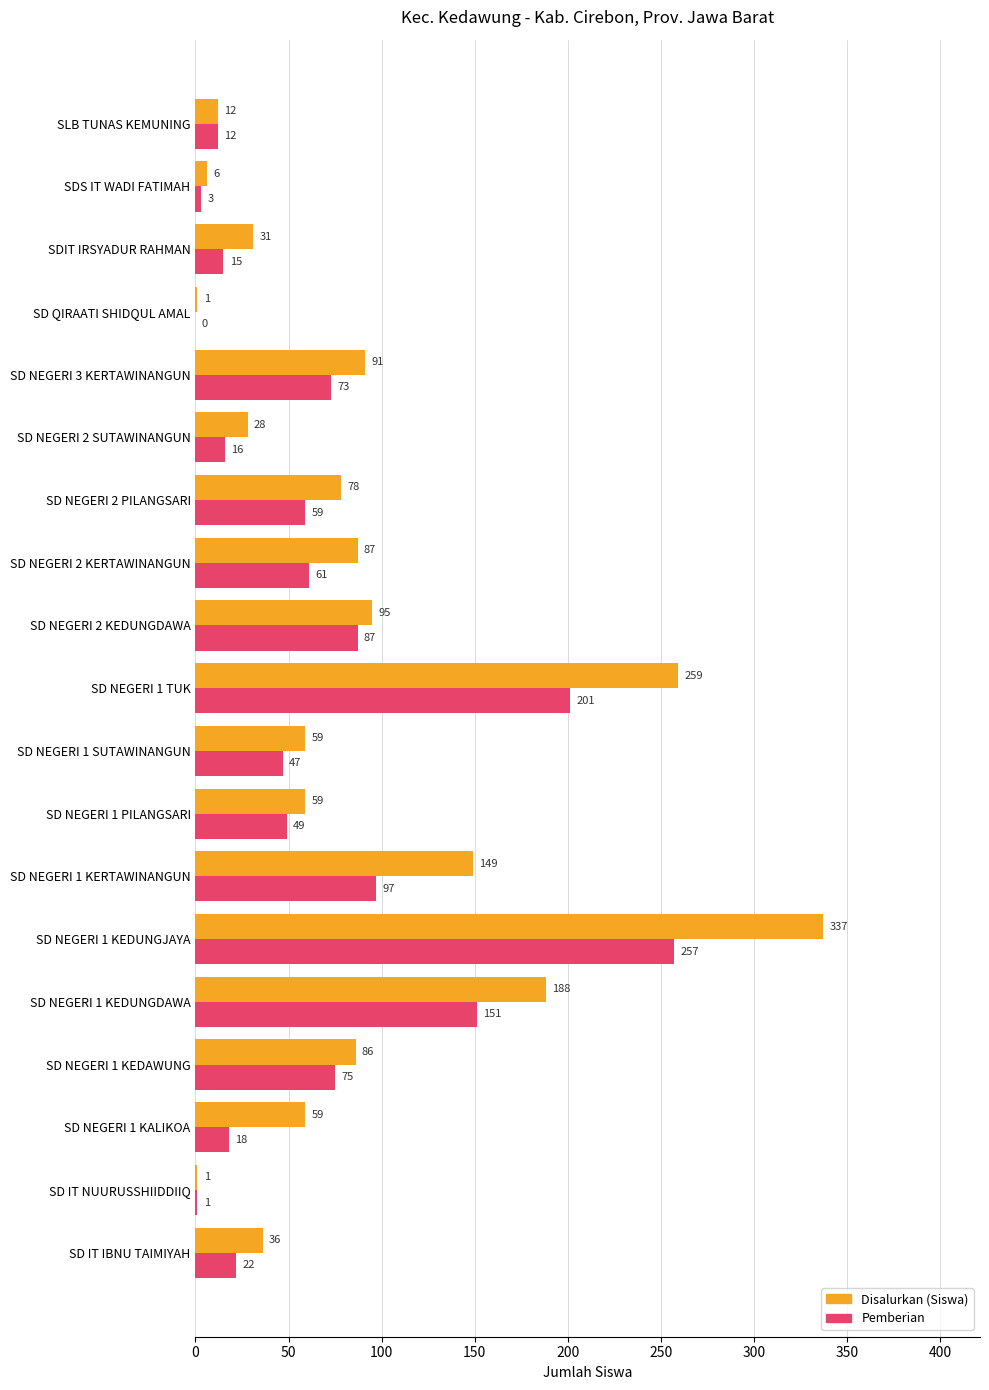

The Disalurkan (Siswa) series shows 13 at SDIT IRSYADUR RAHMAN. True or false?

False